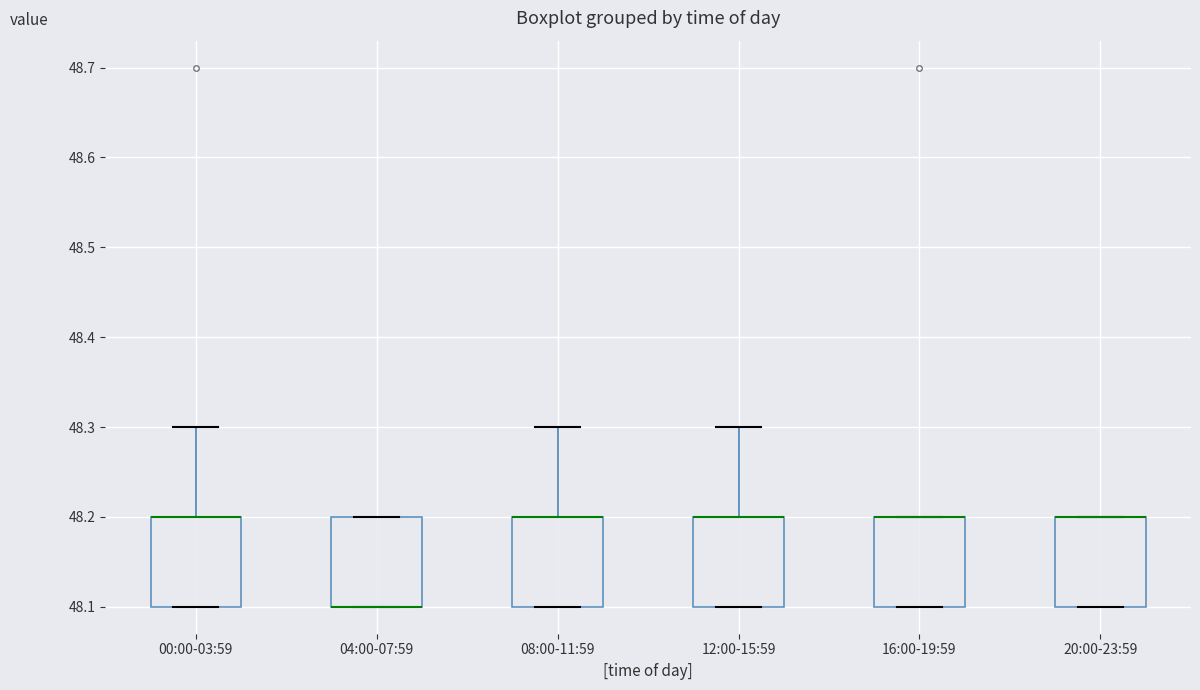

Reading left to right, transcribe this box plot: for each box, give where its median line is, the range the box spans, and where its two whiskers end, as read against the y-axis. The values are not printed on the chart, so give them approximately, as read against the axis.

00:00-03:59: median 48.2 (drawn on the box's upper edge), box 48.1 to 48.2, whiskers 48.1 to 48.3
04:00-07:59: median 48.1 (drawn on the box's lower edge), box 48.1 to 48.2, whiskers 48.1 to 48.2
08:00-11:59: median 48.2 (drawn on the box's upper edge), box 48.1 to 48.2, whiskers 48.1 to 48.3
12:00-15:59: median 48.2 (drawn on the box's upper edge), box 48.1 to 48.2, whiskers 48.1 to 48.3
16:00-19:59: median 48.2 (drawn on the box's upper edge), box 48.1 to 48.2, whiskers 48.1 to 48.2
20:00-23:59: median 48.2 (drawn on the box's upper edge), box 48.1 to 48.2, whiskers 48.1 to 48.2